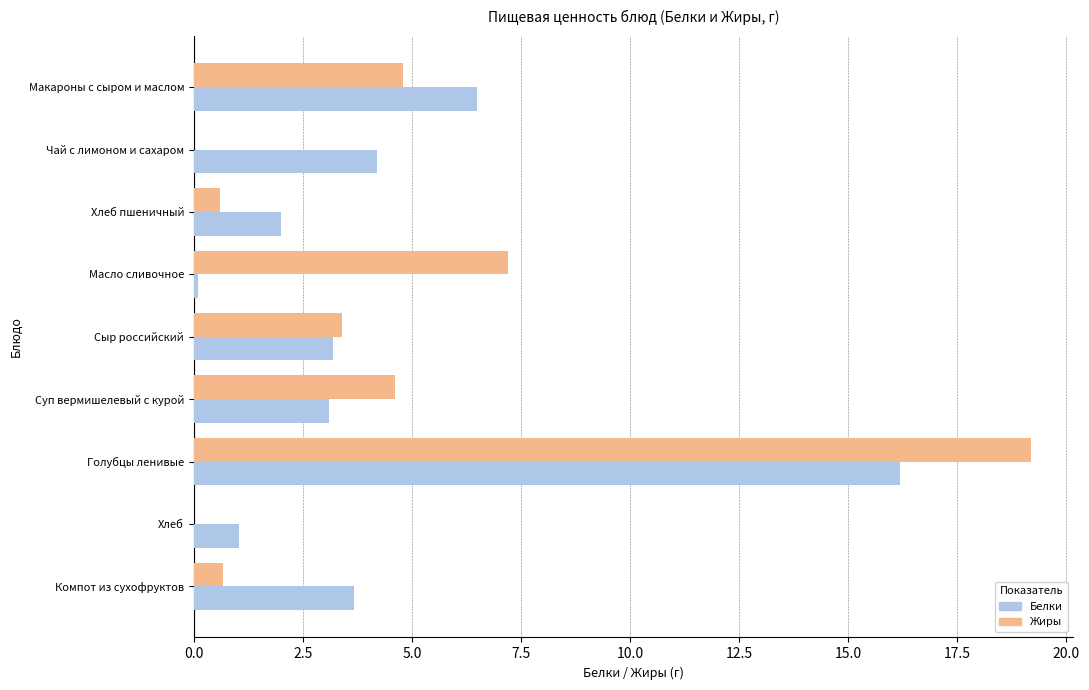

What is the maximum value for Белки?

16.2